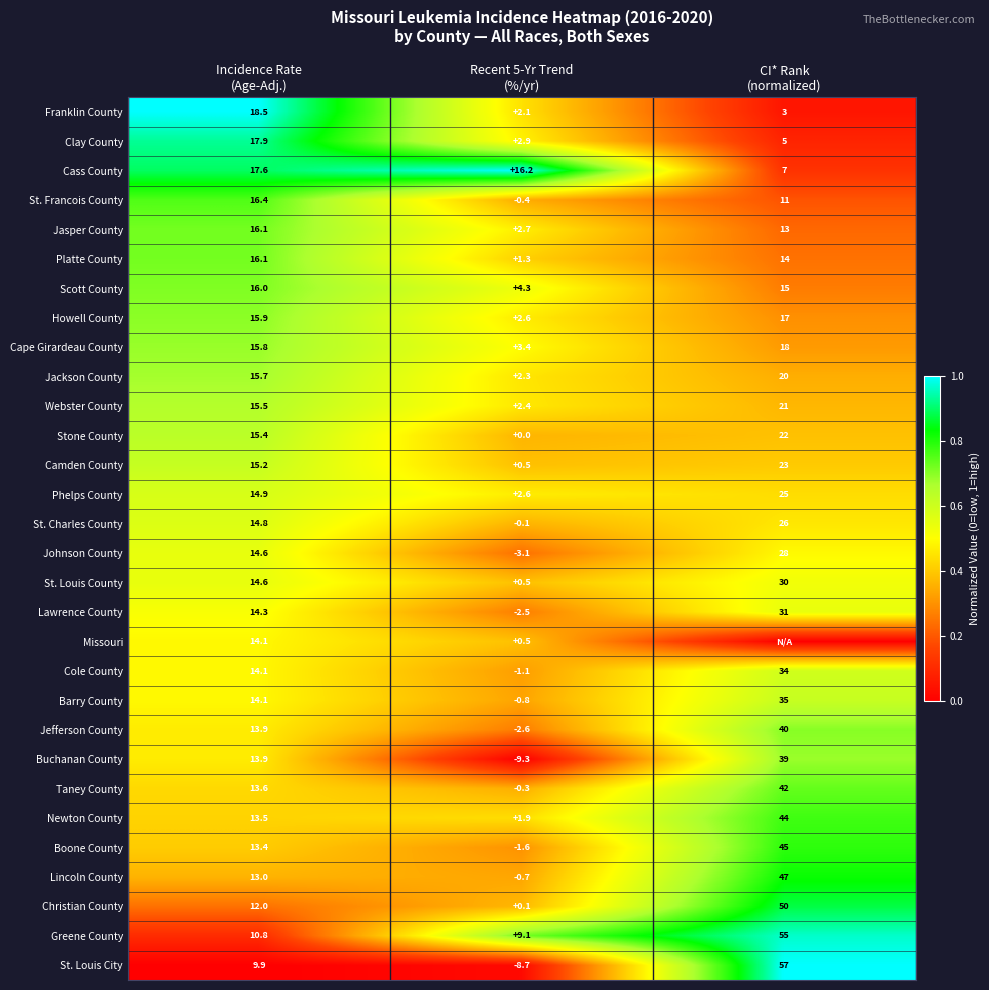

What is the lowest value of the Scott County series?

4.3